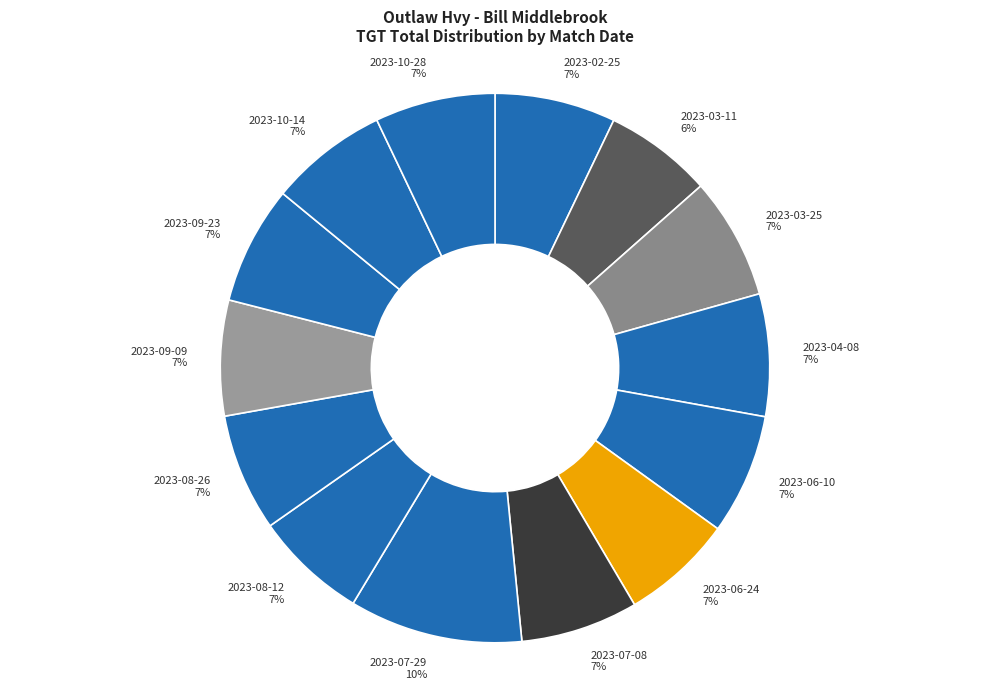

How many slices are in this pie chart?

14